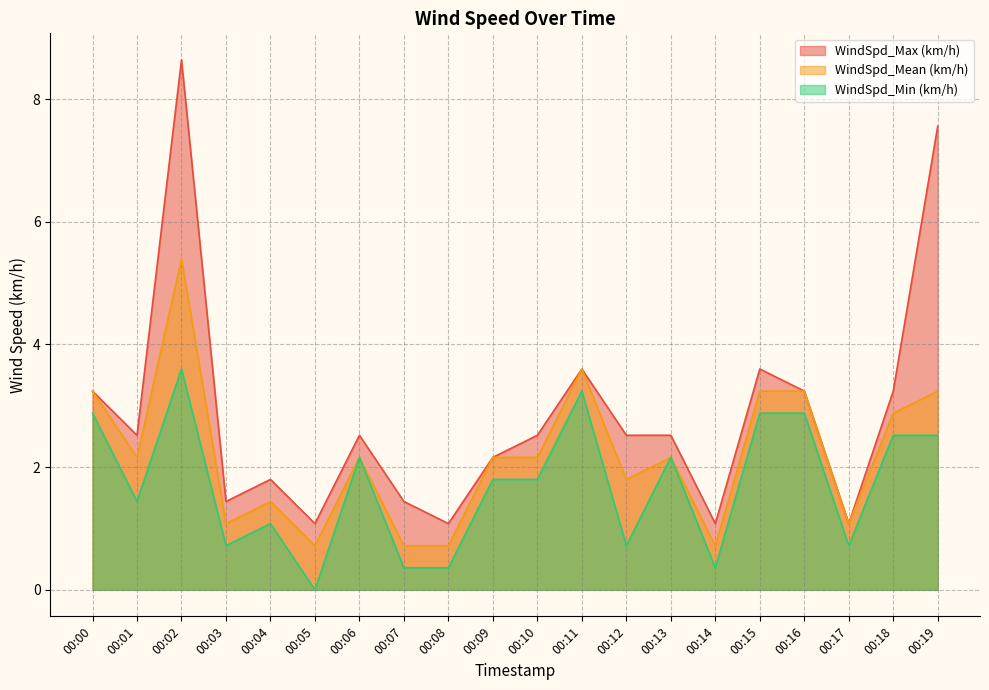

What is the sum of all WindSpd_Mean (km/h) values?

43.9